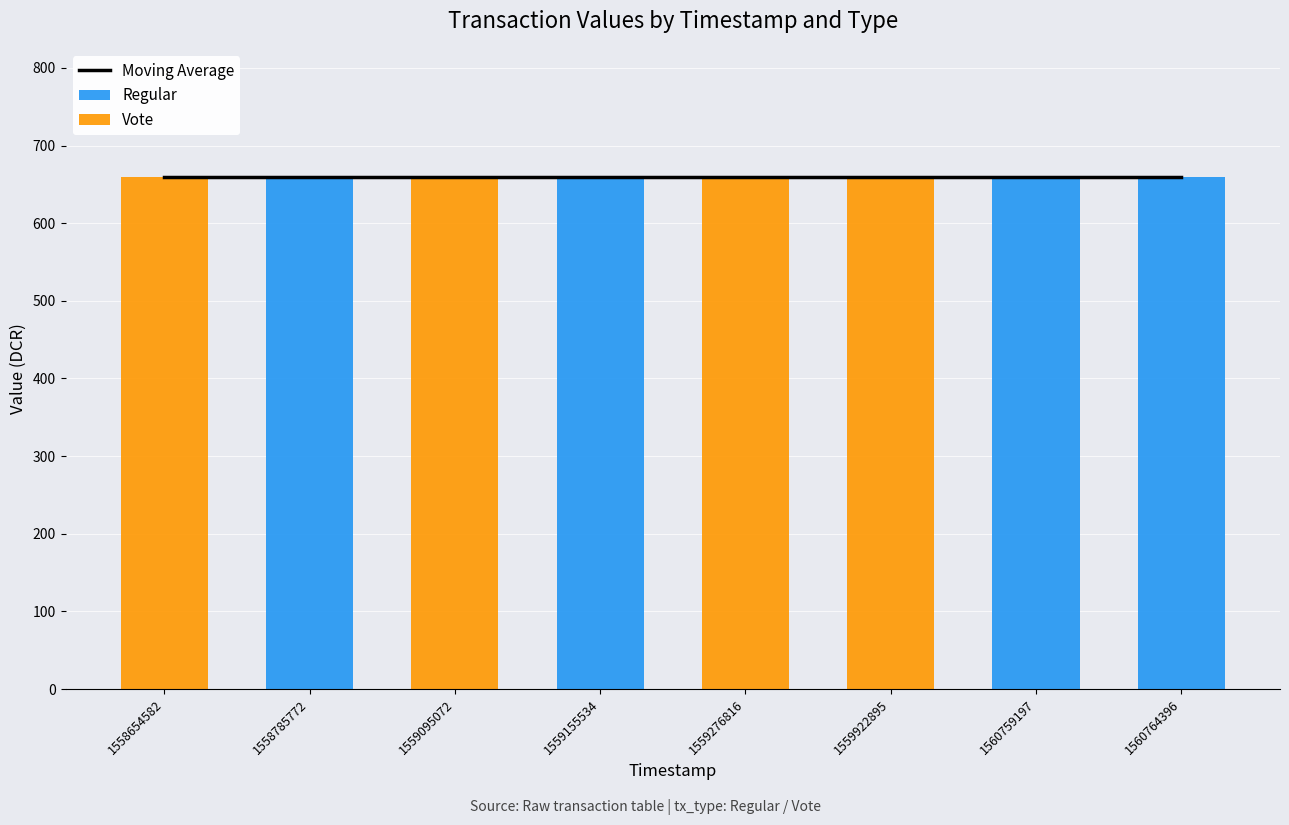

What are all the series names shown in the legend?

Moving Average, Regular, Vote